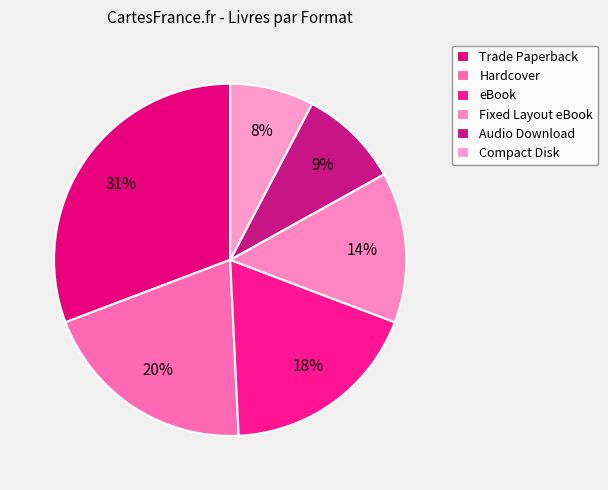

What percentage is NOT represented by Hardcover?

80.0%